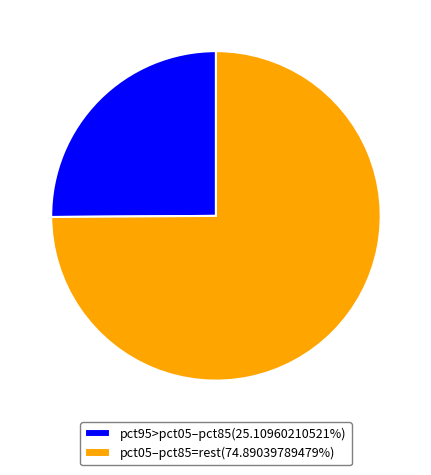

Count the number of slices in the pie.

2